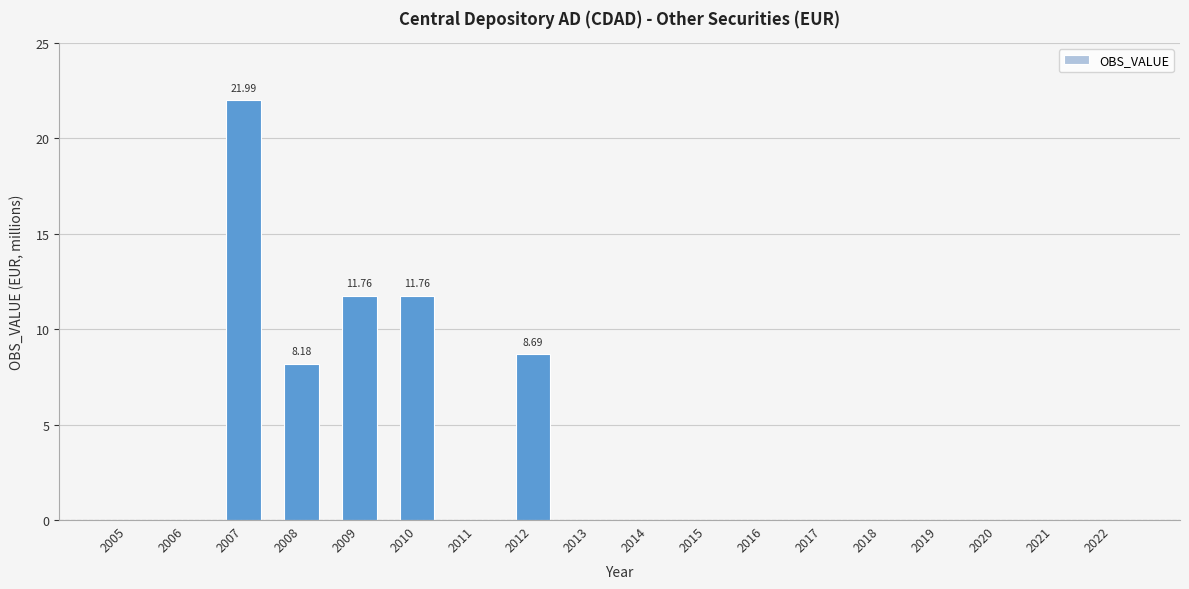

What is the change in value from 2006 to 2008?

+8.2